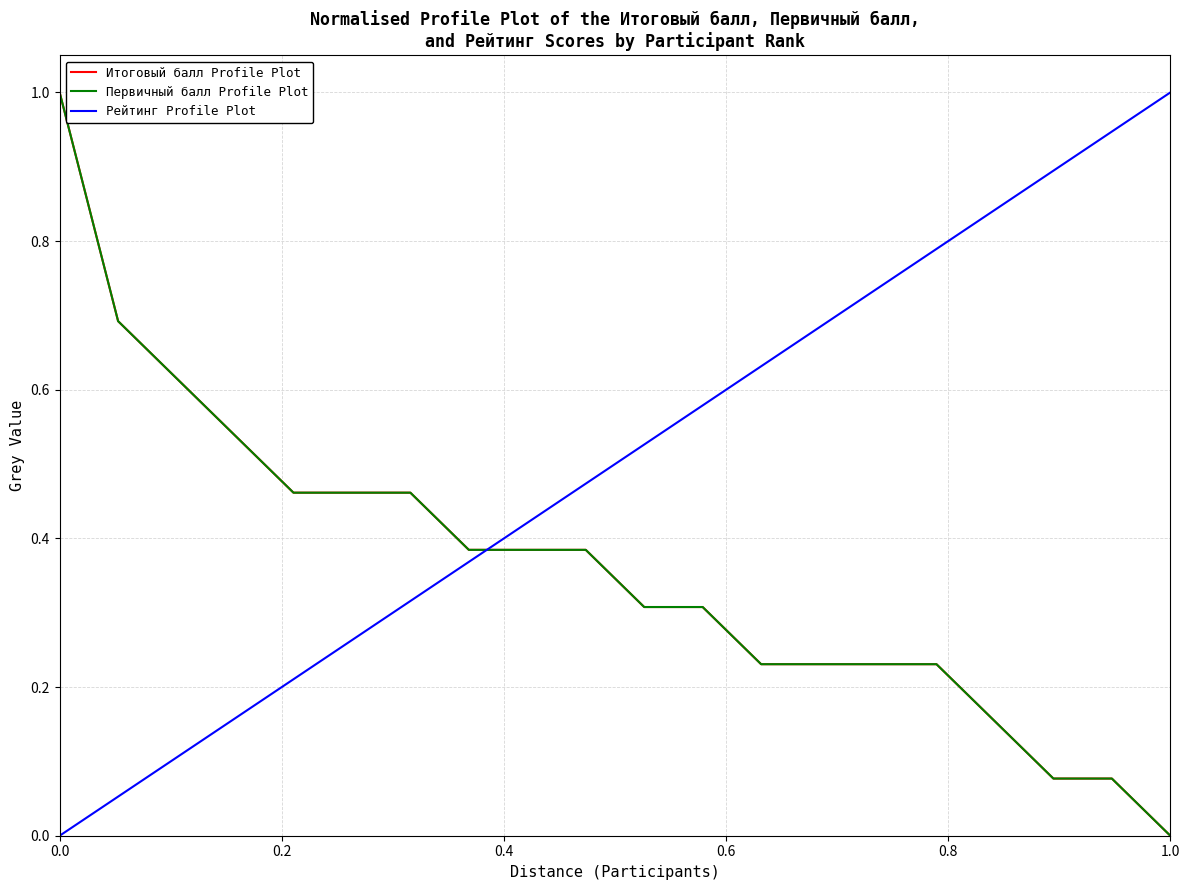

List the series in order of their peak value, highest first.

Итоговый балл Profile Plot, Первичный балл Profile Plot, Рейтинг Profile Plot